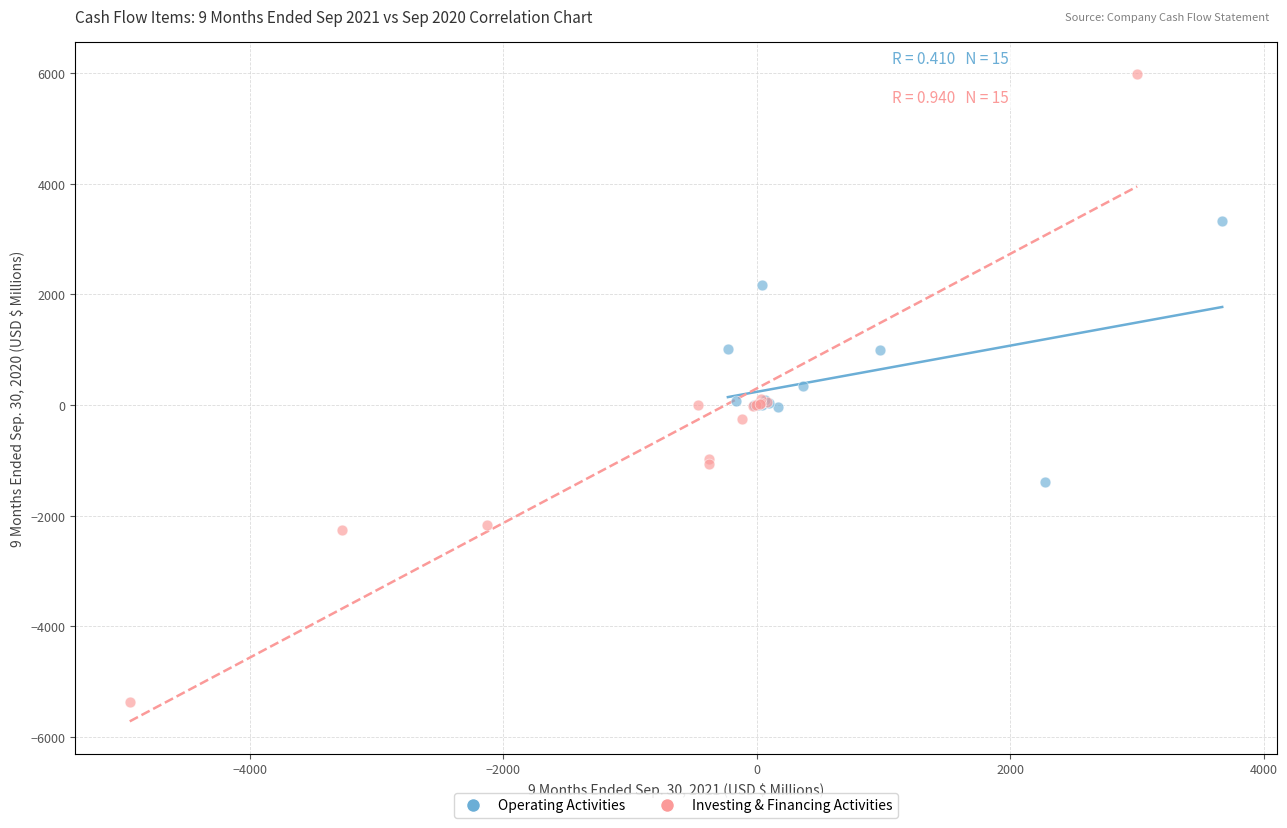

Which series contains the highest Y value?

Investing & Financing Activities